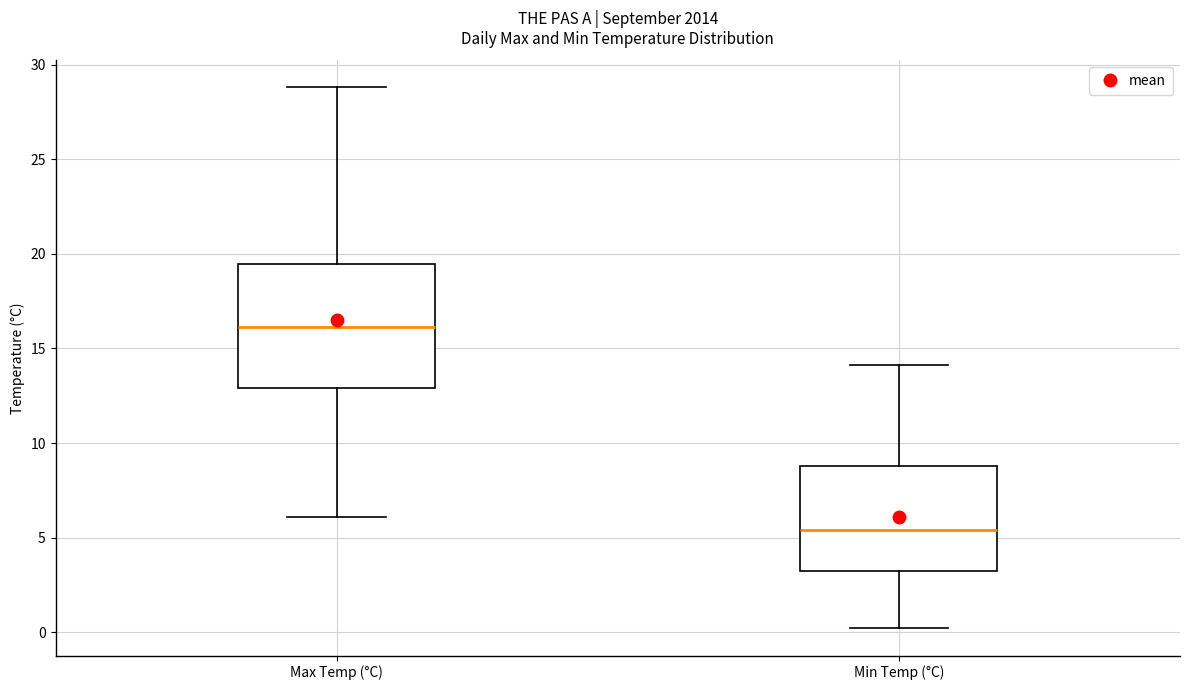

Reading left to right, read every box against the y-axis: the position of its median line, the range the box covers, and the ends of its whiskers. The values are not printed on the chart, so give them approximately, as read against the axis.

Max Temp (°C): median 16.0, box 13.0 to 19.5, whiskers 6.0 to 29.0
Min Temp (°C): median 5.5, box 3.0 to 9.0, whiskers 0.0 to 14.0